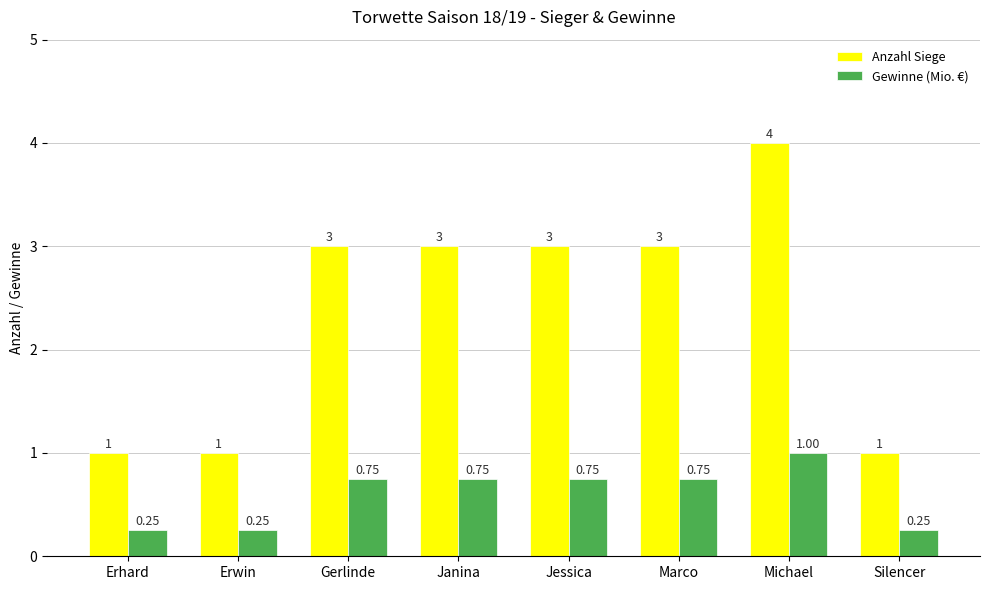

What is the label of the 6th bar from the right?

Gerlinde